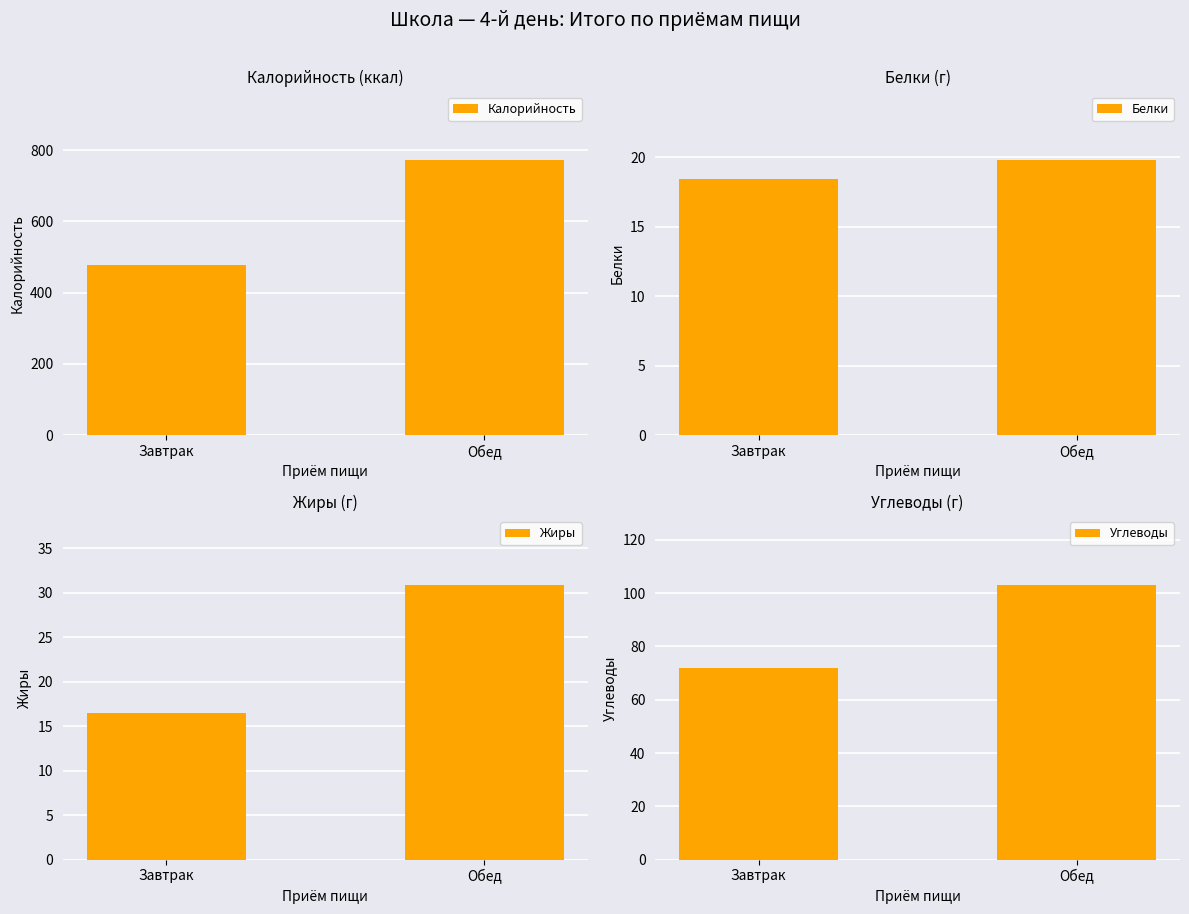

At which category is the sum across all series the highest?

Обед